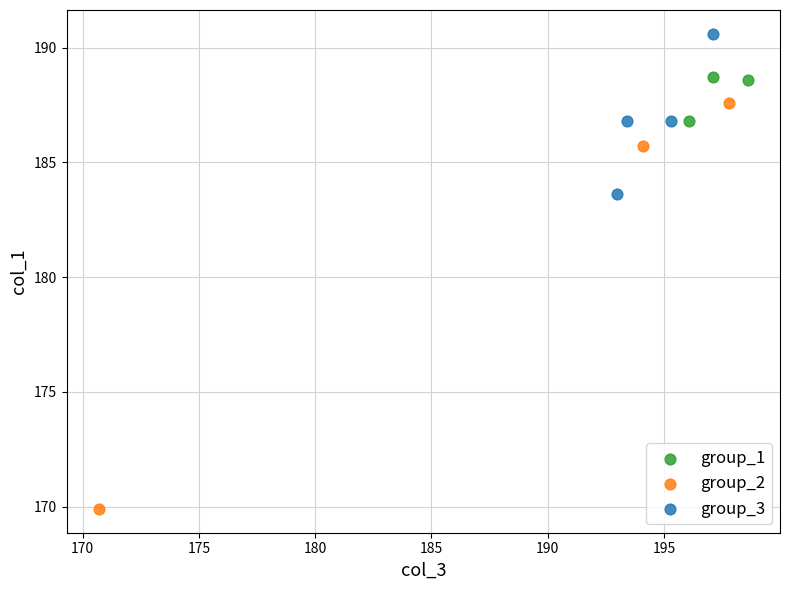

Which series reaches the maximum Y coordinate?

group_3